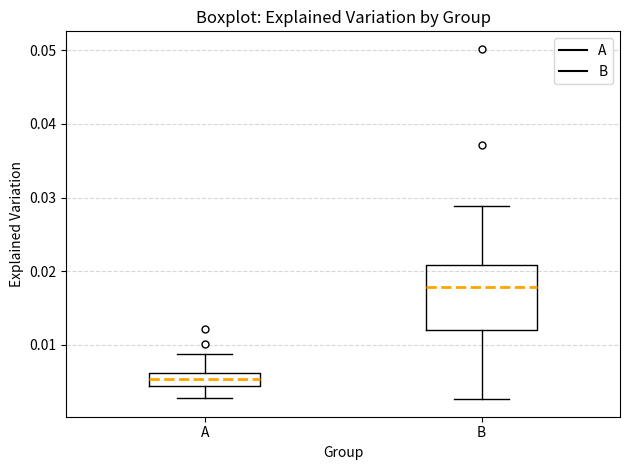

Which box's median line is the highest?

B